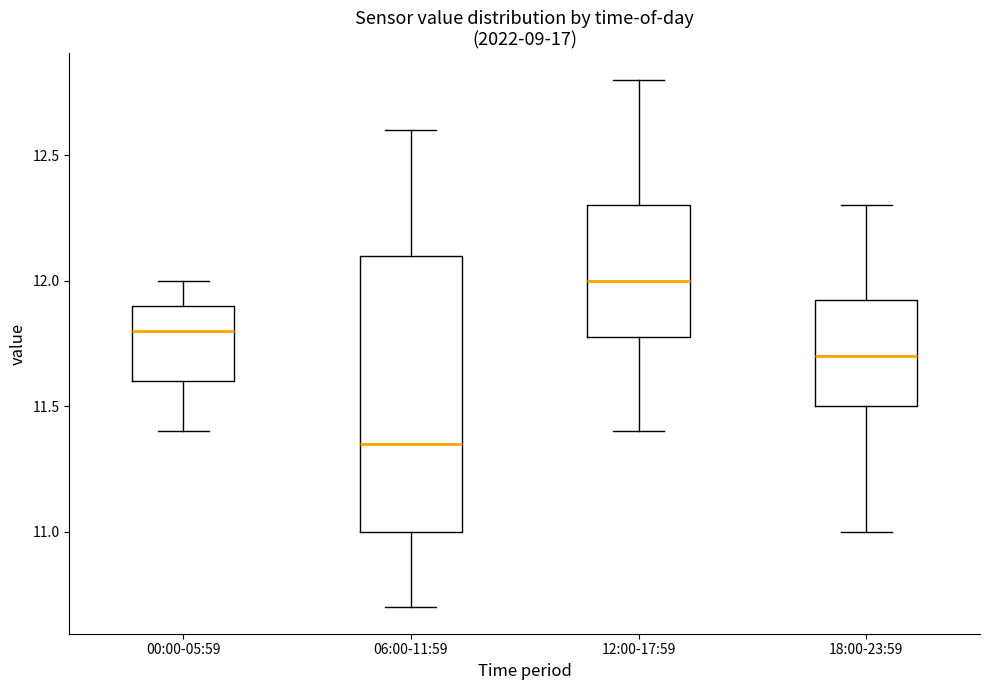

Which box has the lowest median line?

06:00-11:59